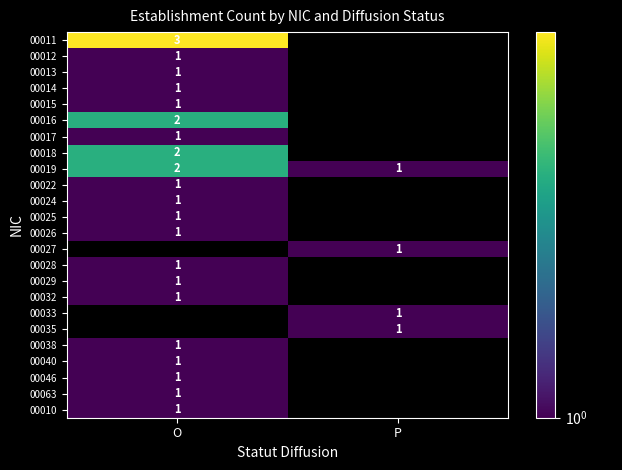

The value of 00026 at O is 1. True or false?

True